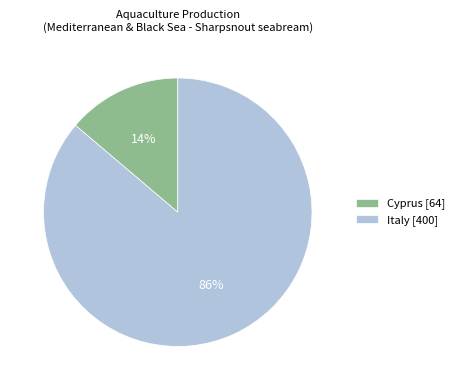

How many slices are in this pie chart?

2